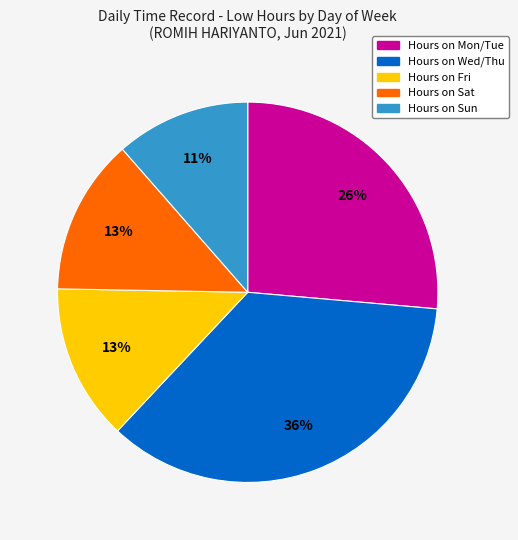

To the nearest percent, what is the average slice percentage?

20%